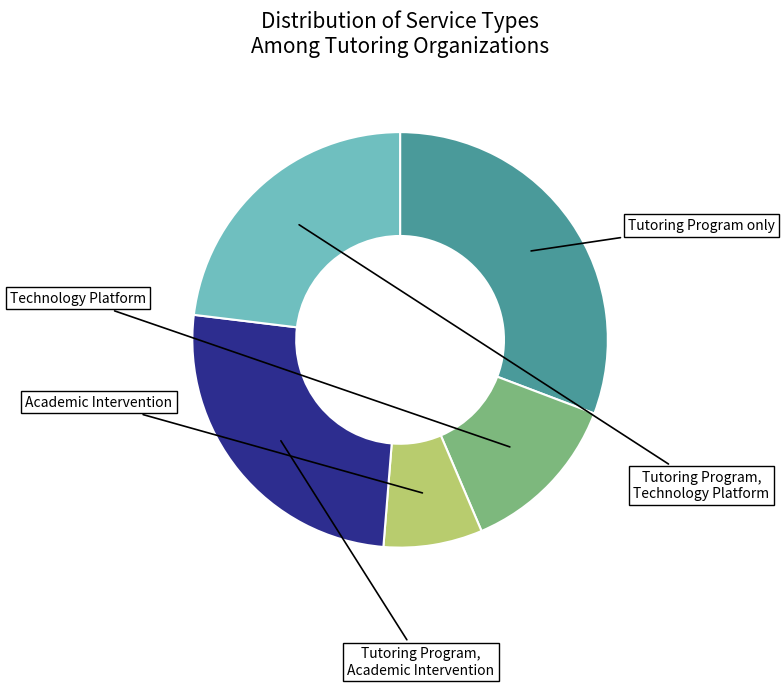

Does any single category account for the majority?

No